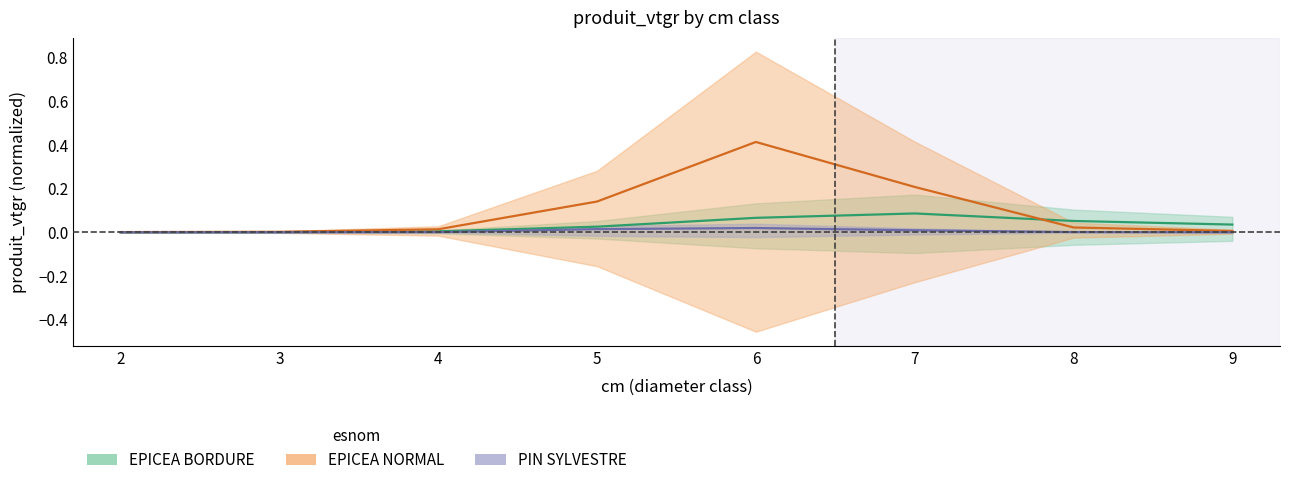

Reading left to right, extract all data points from this chart.

EPICEA BORDURE produit_vtgr: 0.0	0.0	0.0	0.0	0.1	0.1	0.1	0.0
EPICEA NORMAL produit_vtgr: 0.0	0.0	0.0	0.1	0.4	0.2	0.0	0.0
PIN SYLVESTRE produit_vtgr: 0.0	0.0	0.0	0.0	0.0	0.0	0.0	0.0